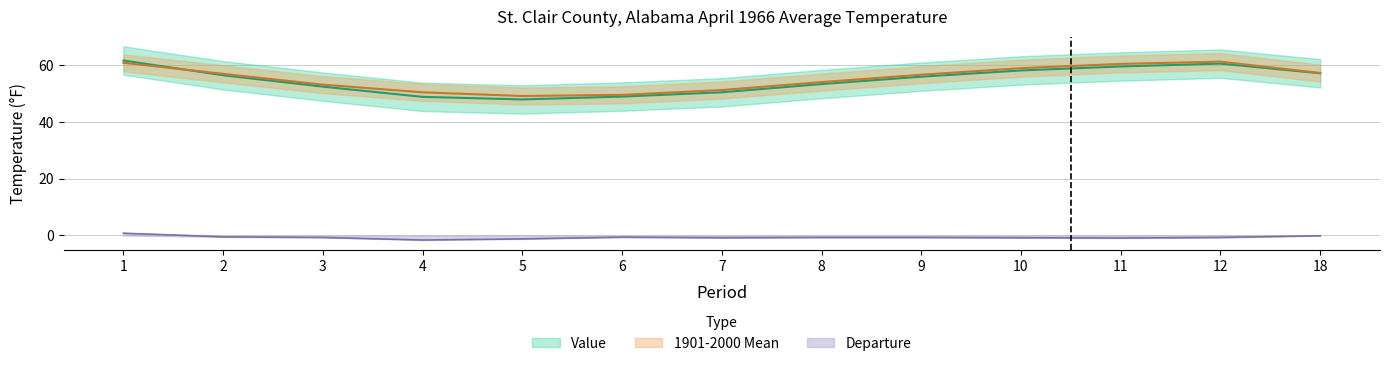

At which category is the sum across all series the highest?

1